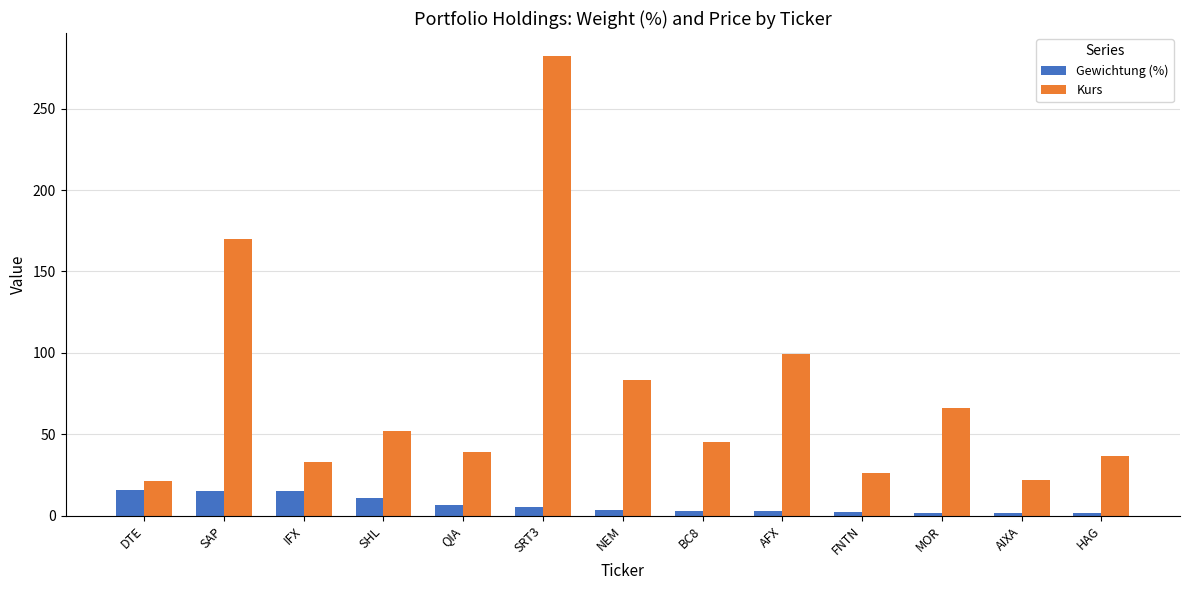

Rank the series by their maximum value, from lowest to highest.

Gewichtung (%), Kurs